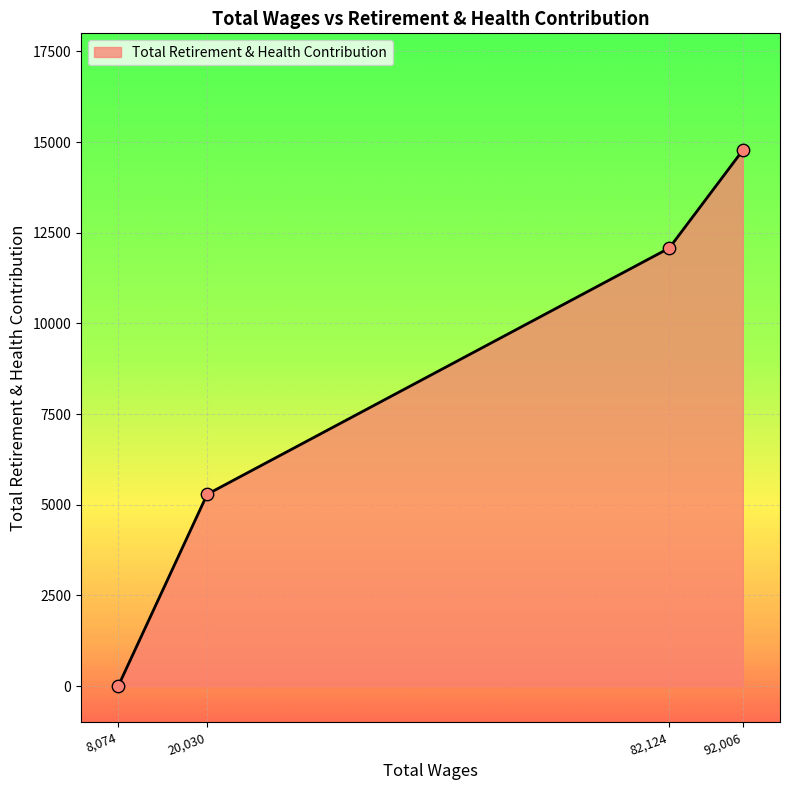

What is the change in value from 8,074 to 20,030?

+5289